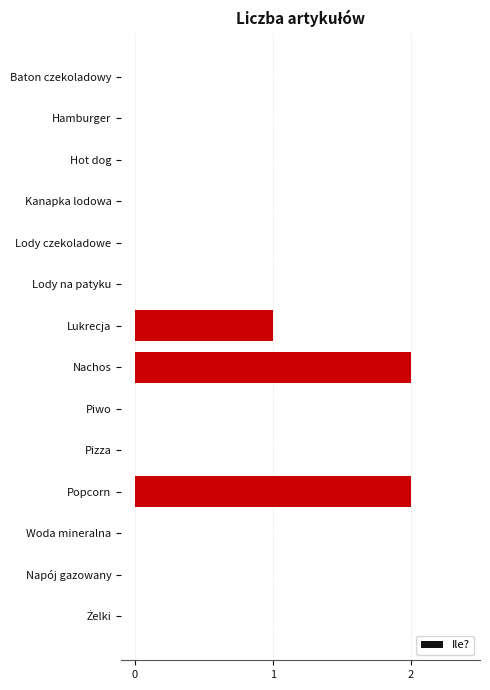

What is the change in value from Hot dog to Nachos?

+2